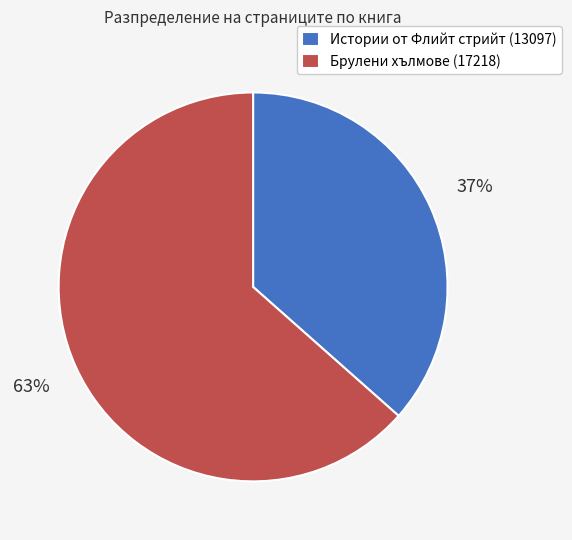

Which slice is the smallest?

Истории от Флийт стрийт (13097)